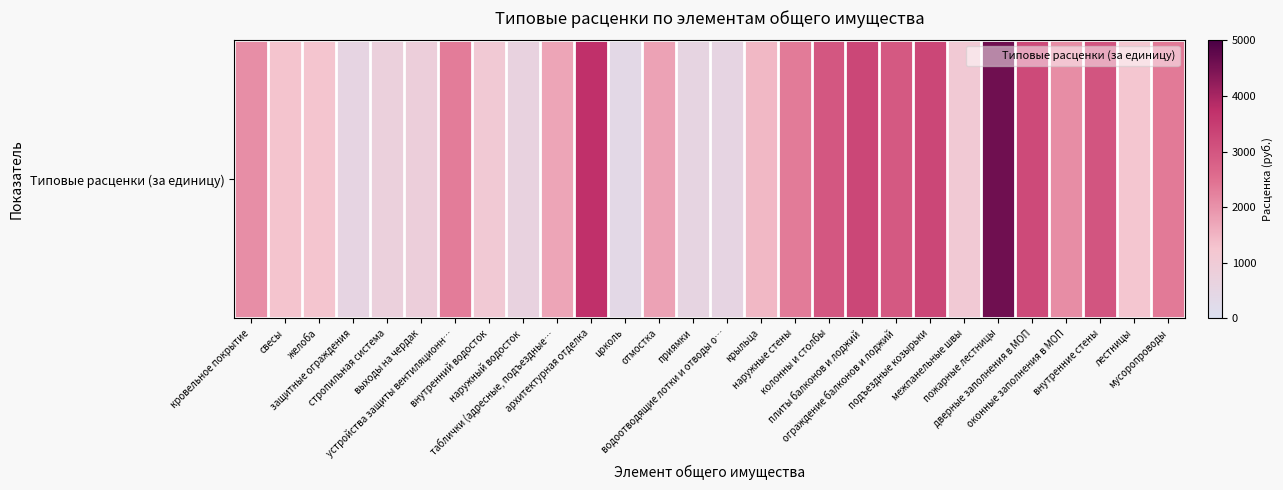

Which has a higher value, мусоропроводы or лестницы?

мусоропроводы